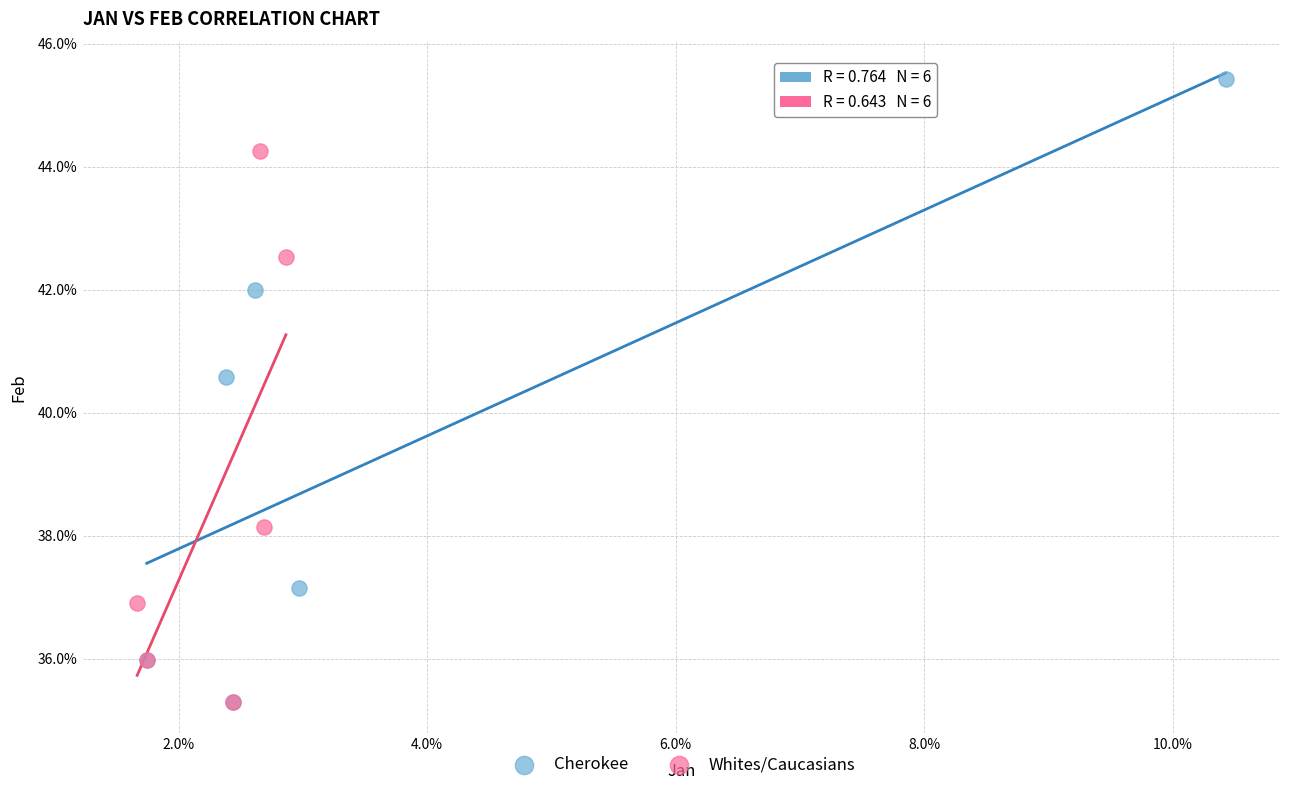

Which series has the widest spread of Y values?

Cherokee